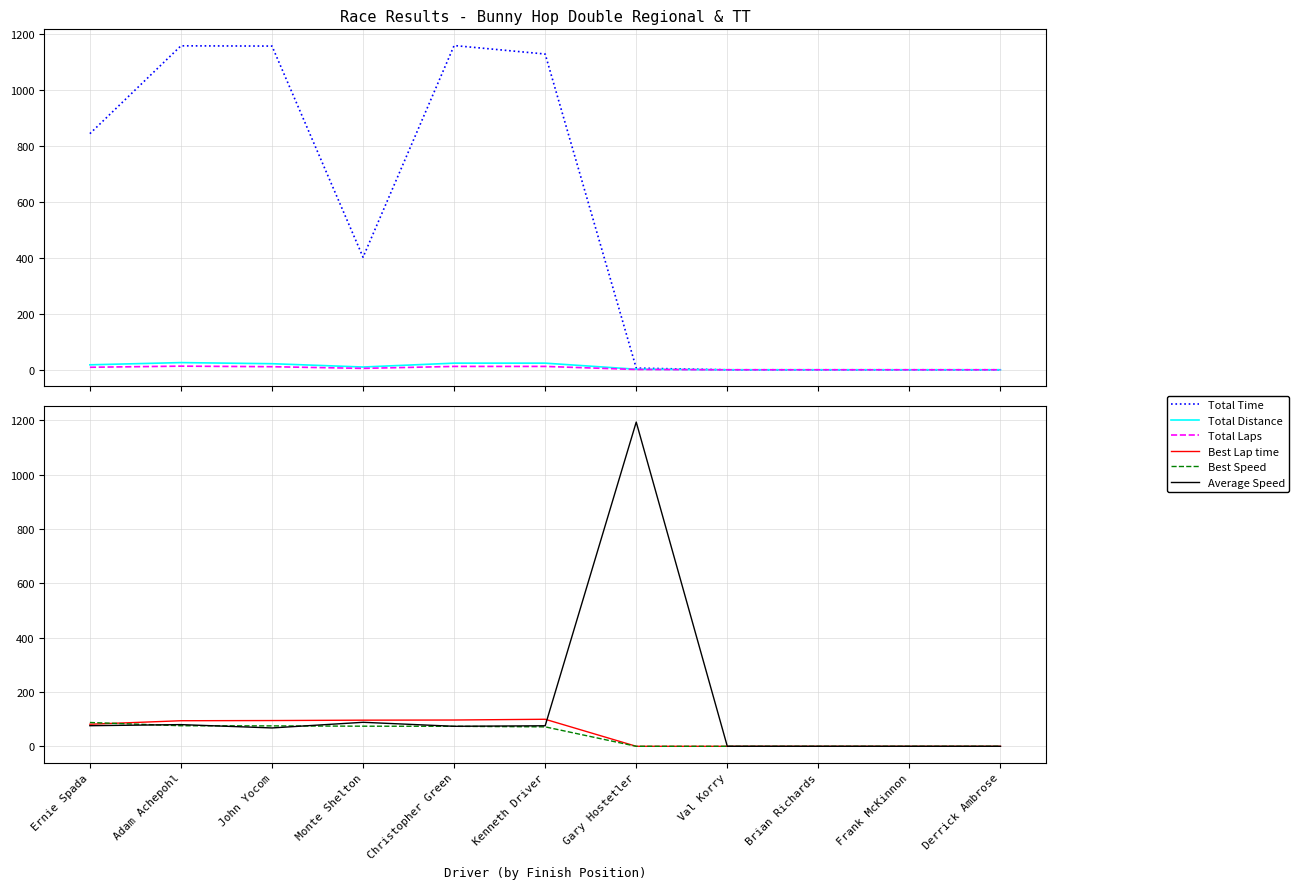

Which category has the highest value in the Average Speed series?

Gary Hostetler